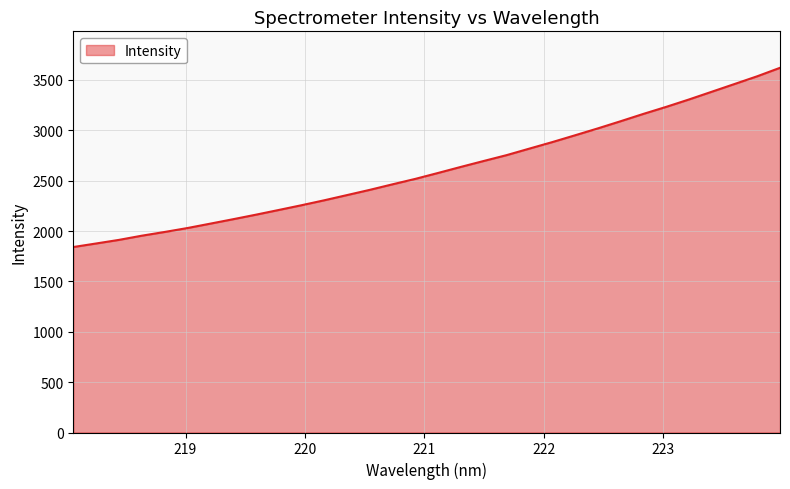

What is the minimum value shown in the chart?

1841.0